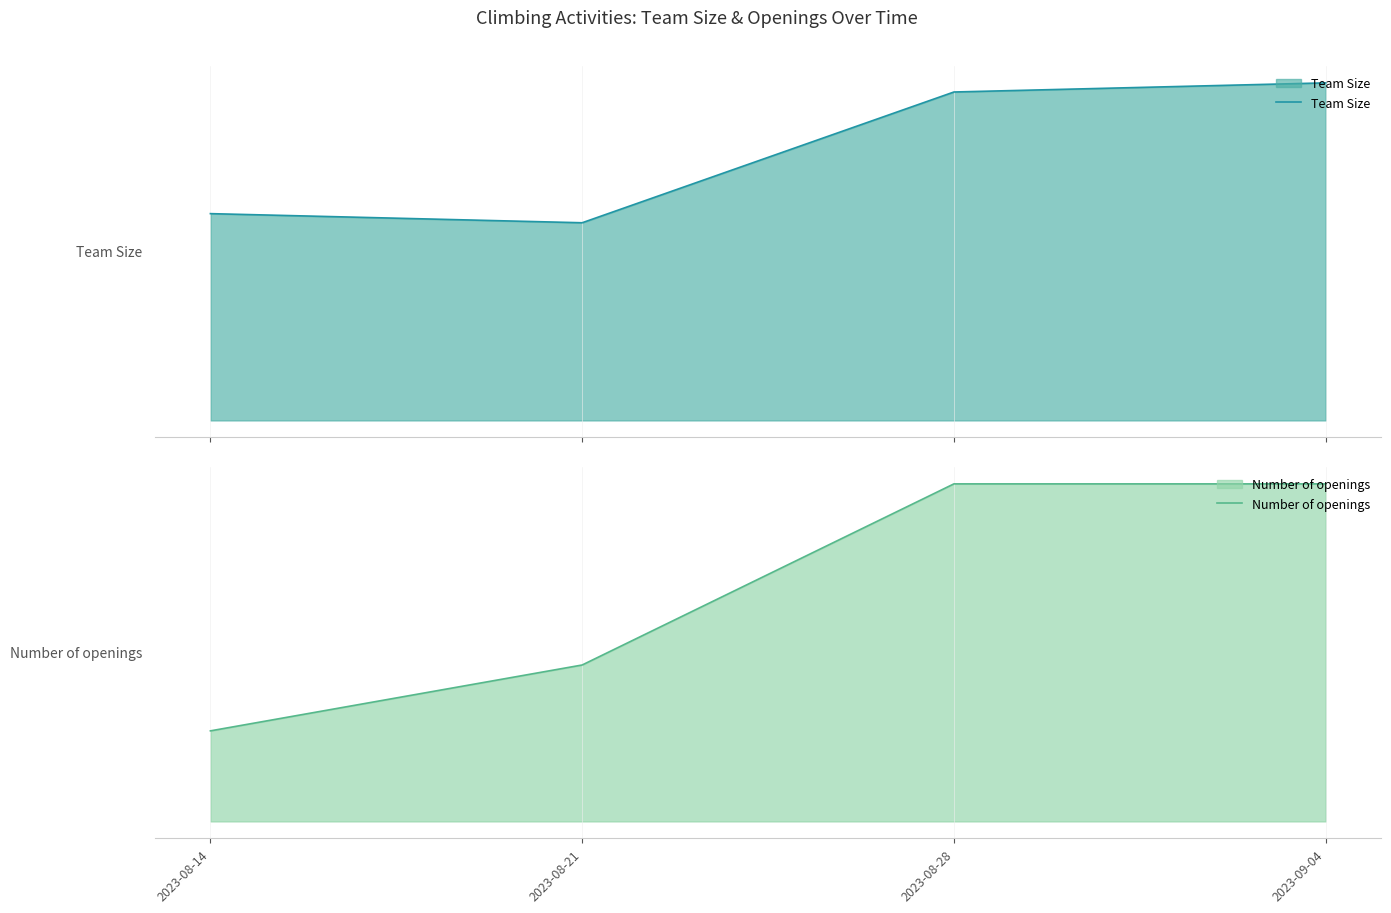

True or false: Number of openings and Team Size intersect in this chart.

False